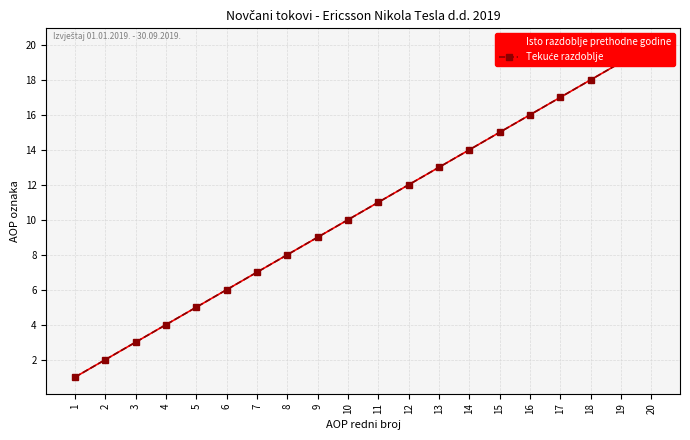

How many data points in Tekuće razdoblje are above 11?

9